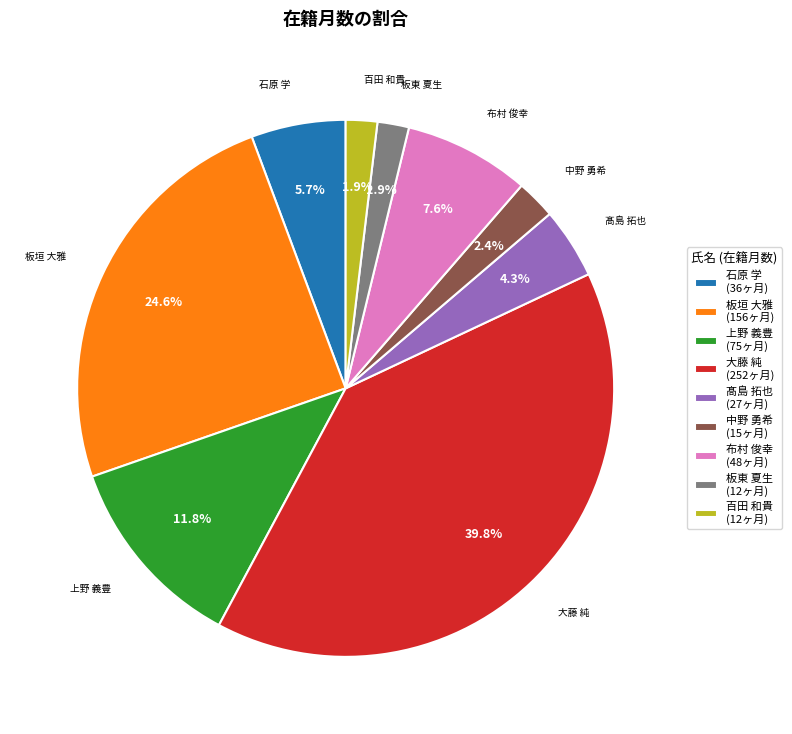

To the nearest percent, what is the combined percentage of 中野 勇希 and 百田 和貴?

4%